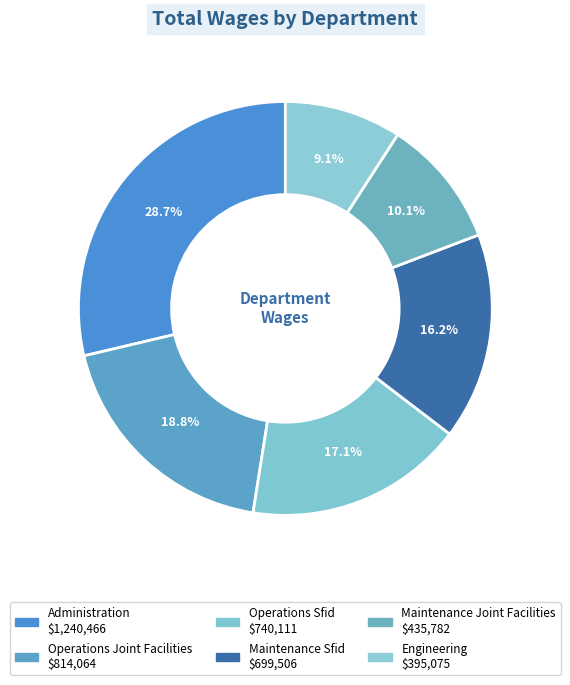

To the nearest percent, what is the combined percentage of Maintenance Joint Facilities and Operations Sfid?

27%